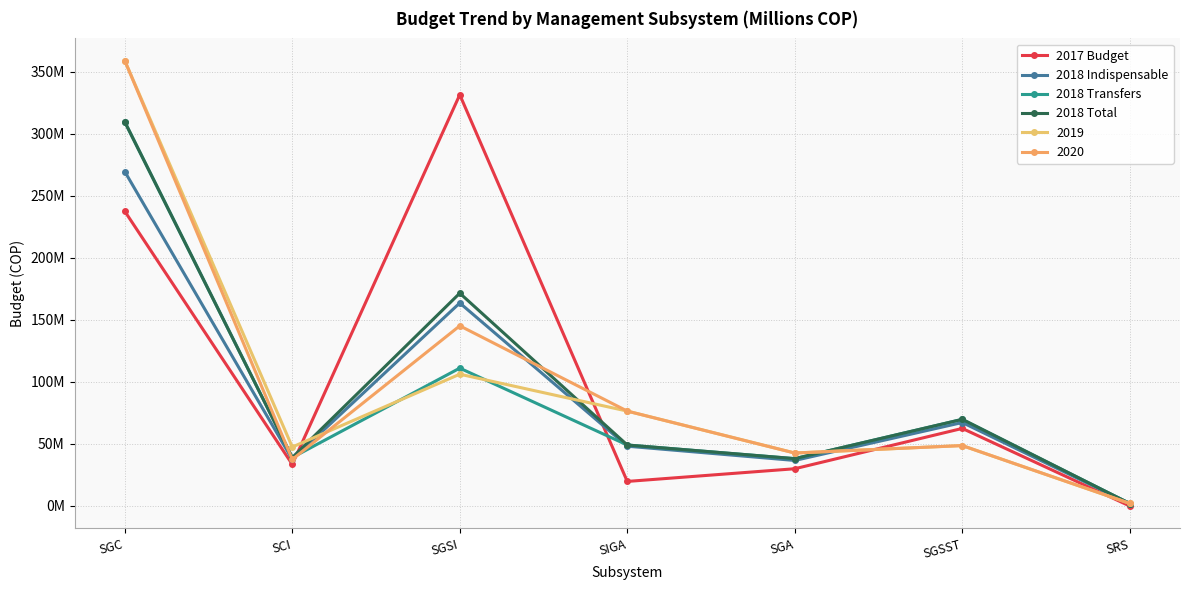

Where is 2017 Budget nearest to the value 165?

SGC